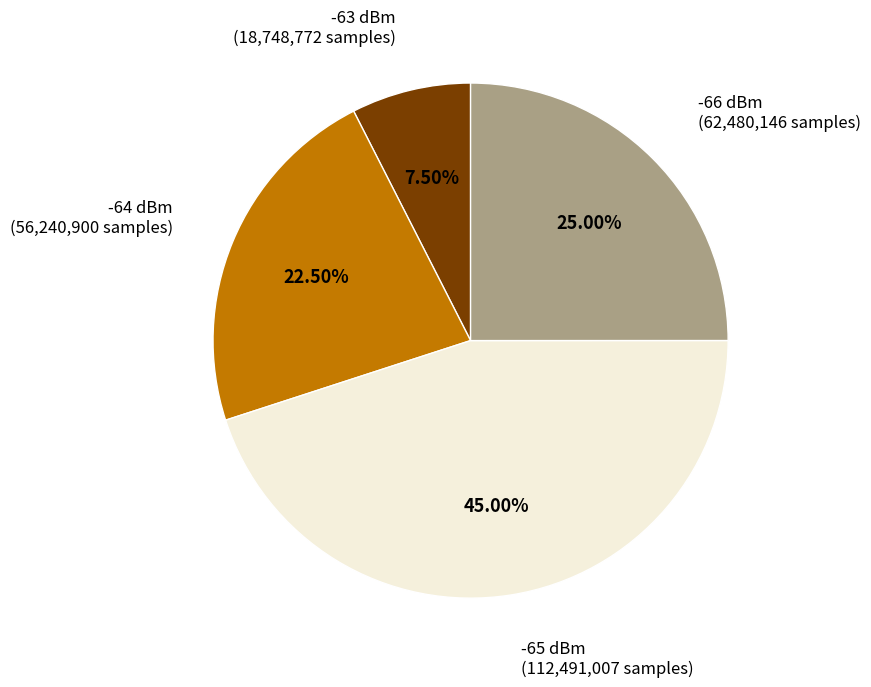

Is there a majority slice in this chart?

No